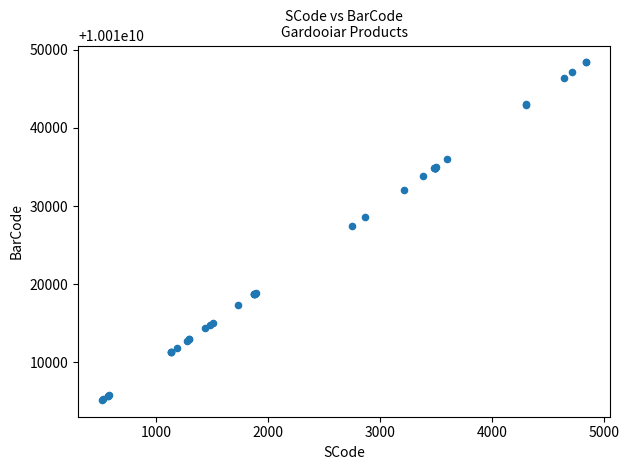

What Y value in the scatter plot is closest to 10010026779?

10010027461